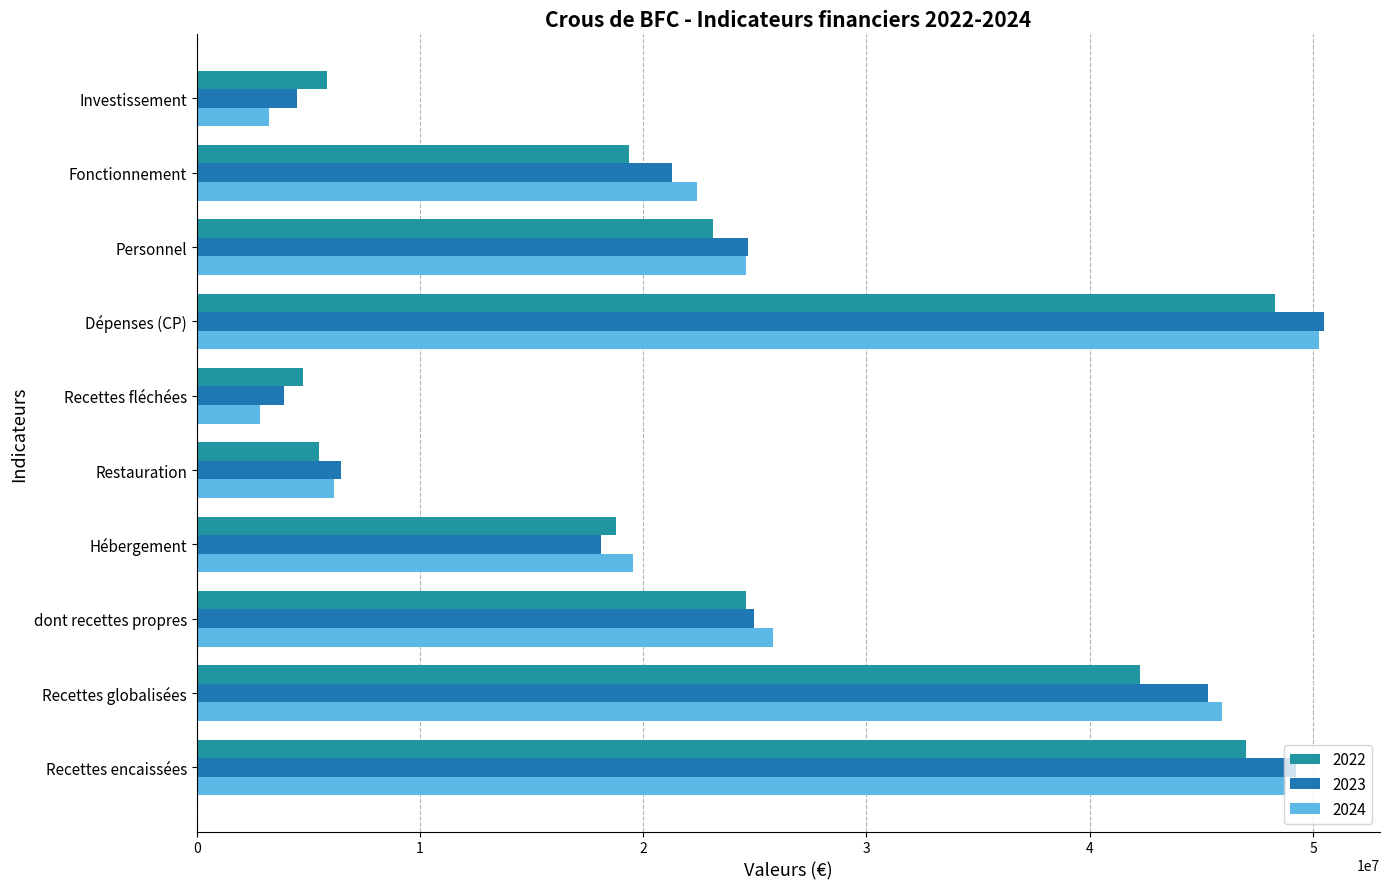

Count the number of categories in the chart.

10